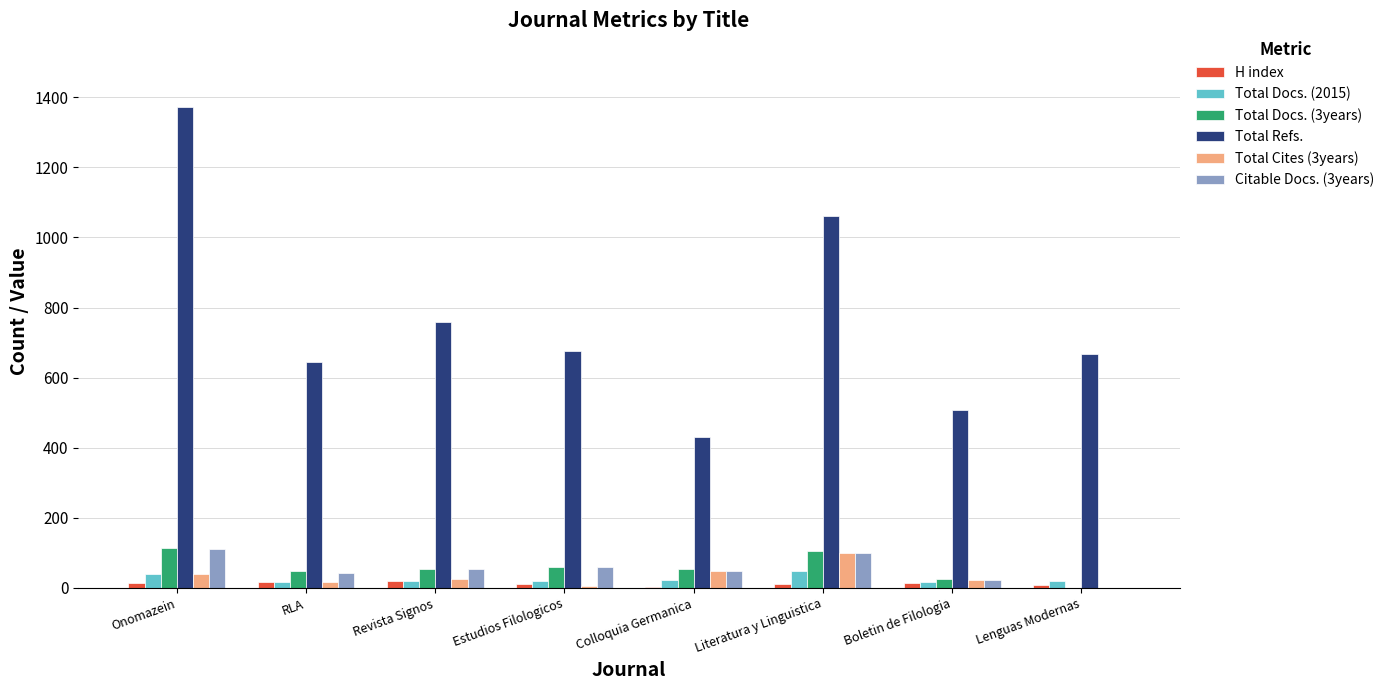

Which label corresponds to the largest value in the chart?

Onomazein